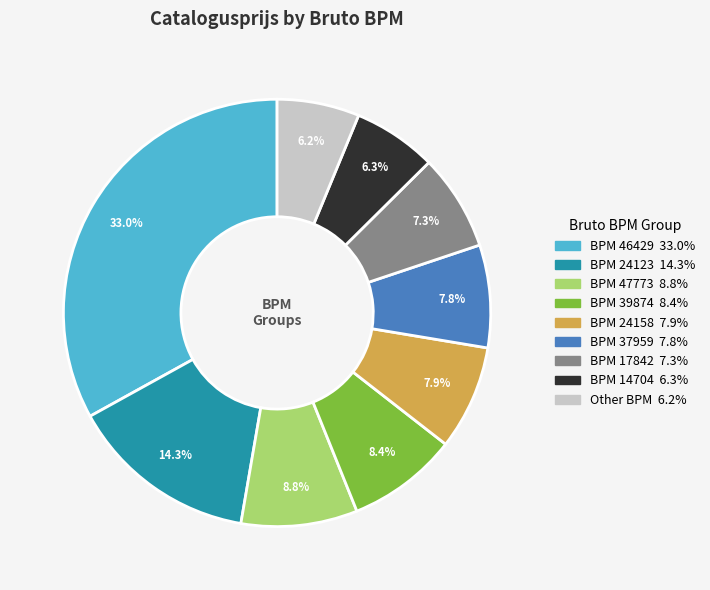

Is there a majority slice in this chart?

No